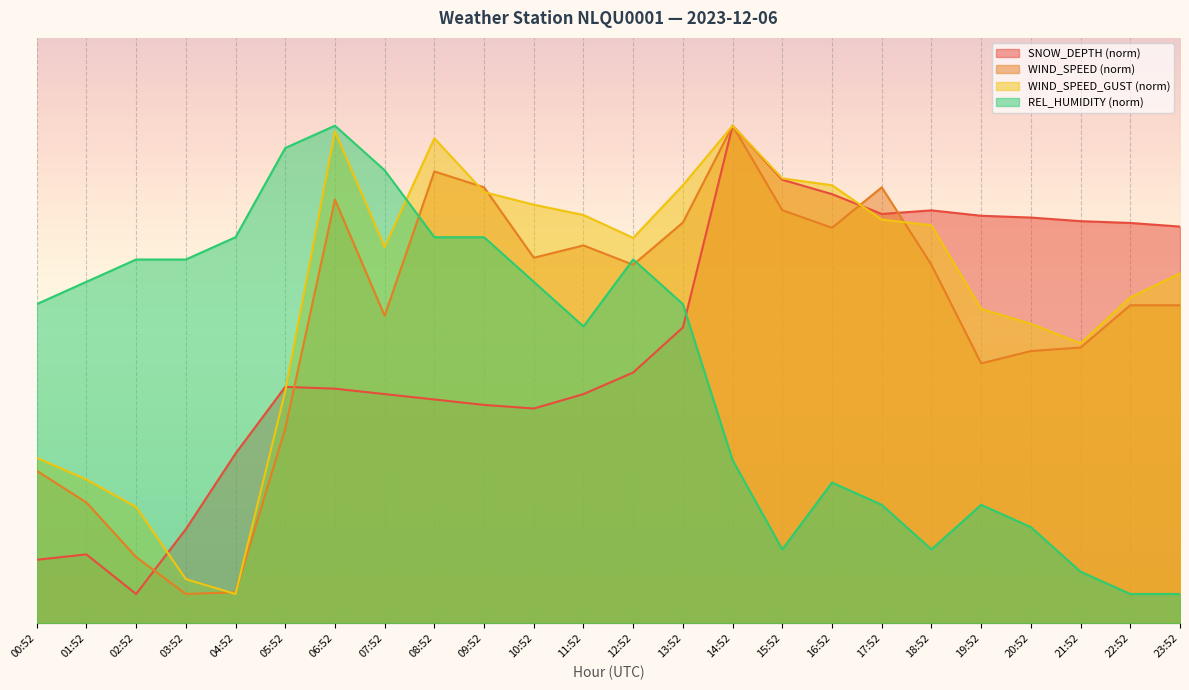

What is the difference between the maximum and minimum values in the WIND_SPEED_GUST series?

80.0